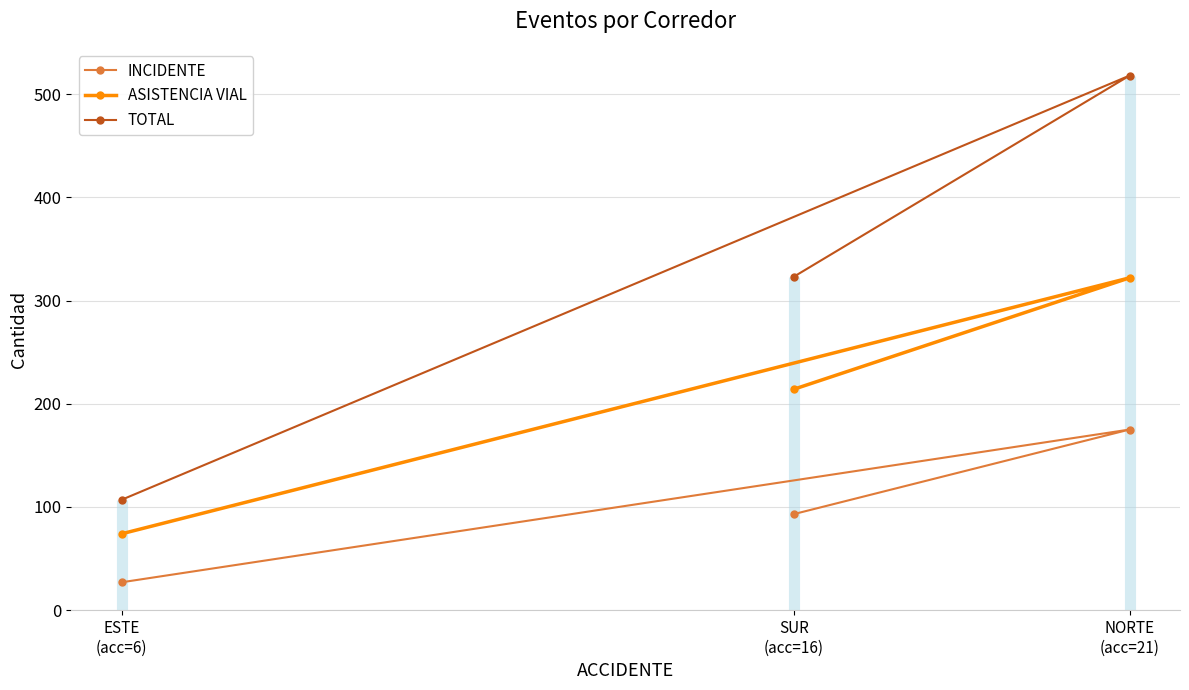

What is the highest value of the ASISTENCIA VIAL series?

322